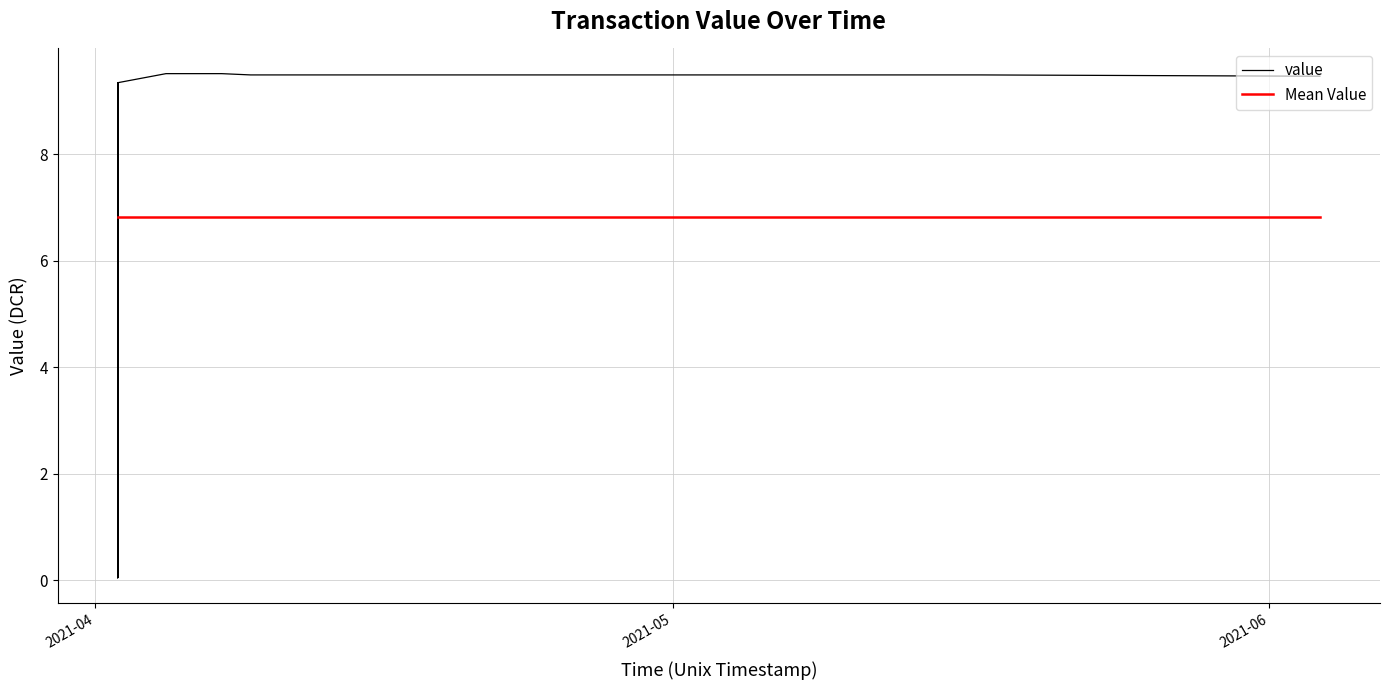

What is the average value of the value series?

6.8